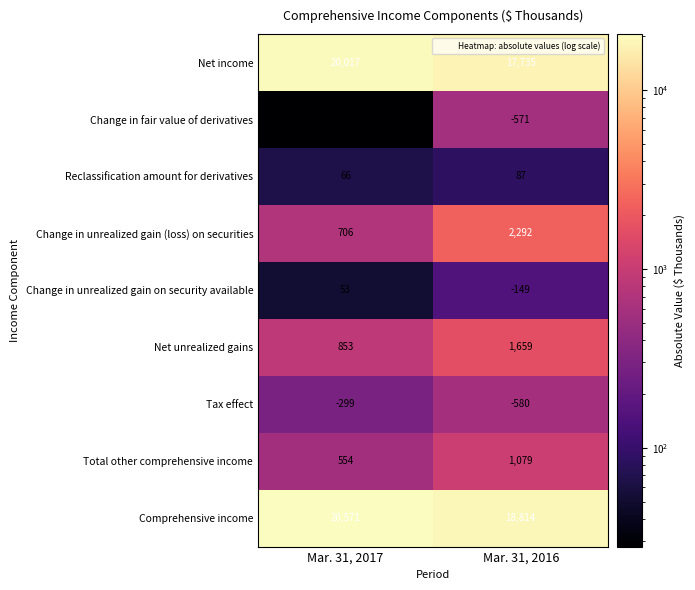

Reading right to left, what are all the values shown in this chart?

Net income: Mar. 31, 2016=17735	Mar. 31, 2017=20017
Change in fair value of derivatives: Mar. 31, 2016=-571	Mar. 31, 2017=28
Reclassification amount for derivatives: Mar. 31, 2016=87	Mar. 31, 2017=66
Change in unrealized gain (loss) on securities: Mar. 31, 2016=2292	Mar. 31, 2017=706
Change in unrealized gain on security available: Mar. 31, 2016=-149	Mar. 31, 2017=53
Net unrealized gains: Mar. 31, 2016=1659	Mar. 31, 2017=853
Tax effect: Mar. 31, 2016=-580	Mar. 31, 2017=-299
Total other comprehensive income: Mar. 31, 2016=1079	Mar. 31, 2017=554
Comprehensive income: Mar. 31, 2016=18814	Mar. 31, 2017=20571